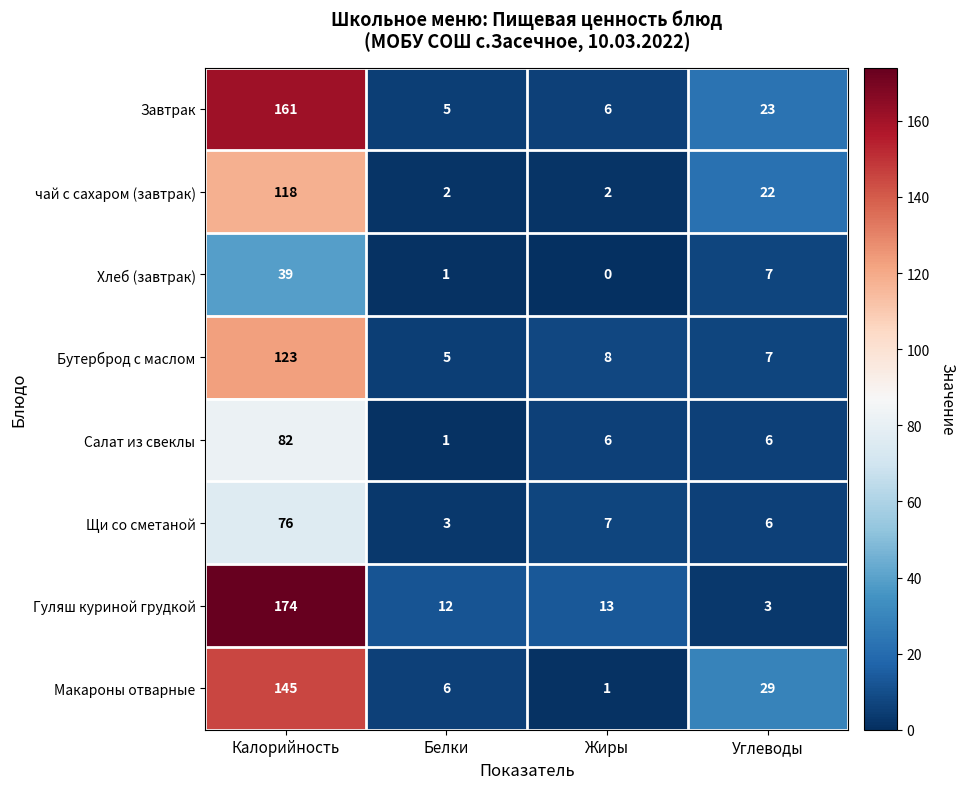

Which series changed the most between Жиры and Углеводы?

Макароны отварные